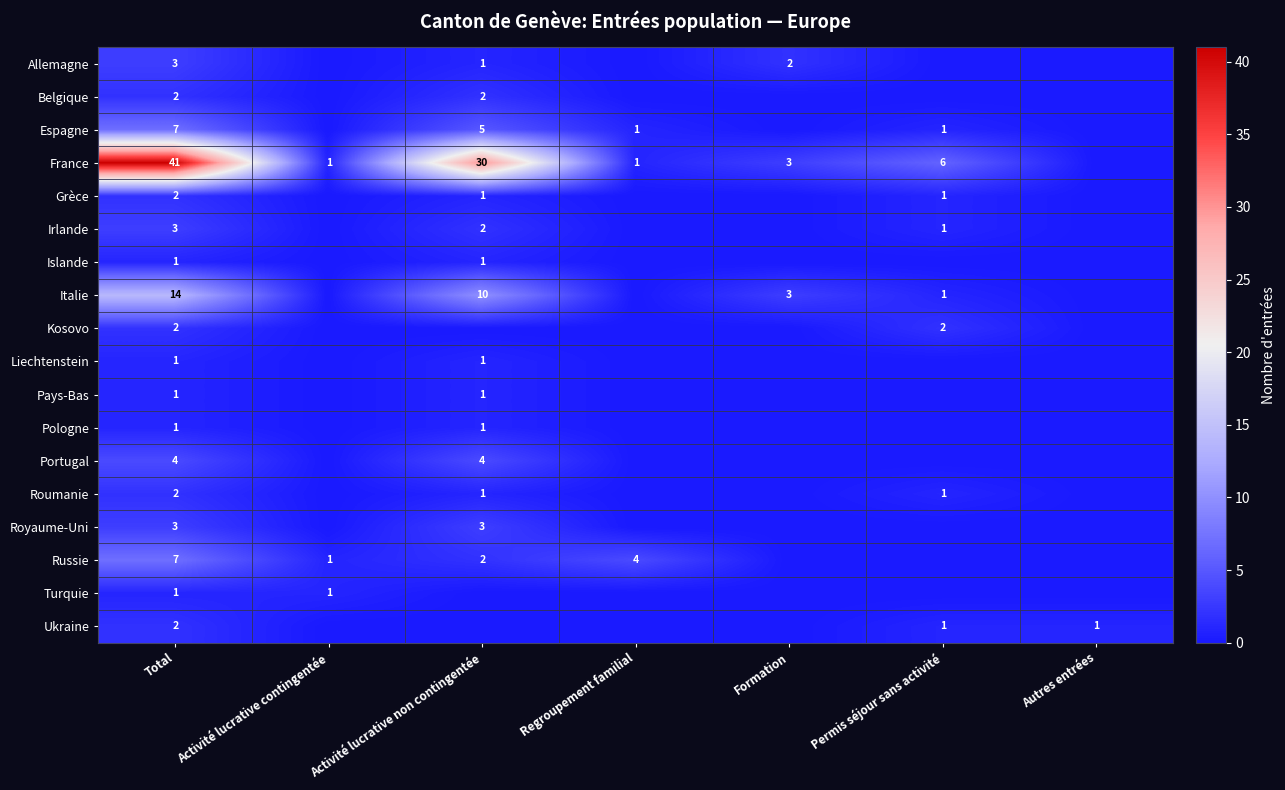

The value of Kosovo at Total is 3. True or false?

False